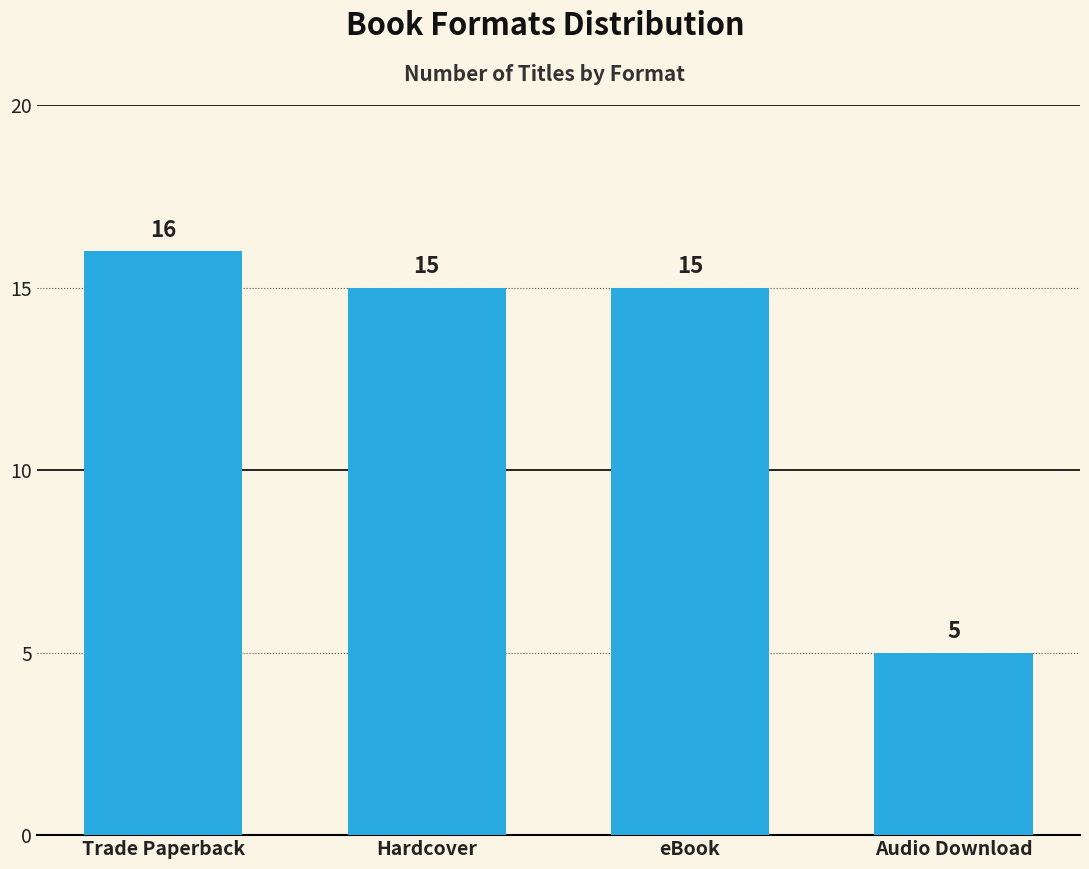

How many data points are less than 15?

1